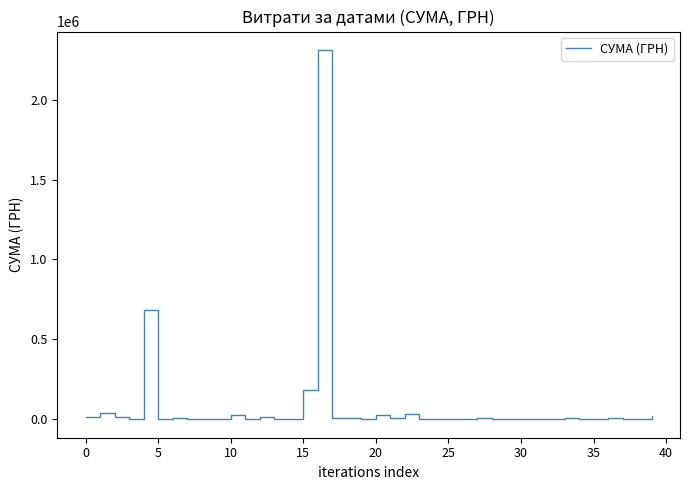

What is the difference between the maximum and minimum values?

2309614.0